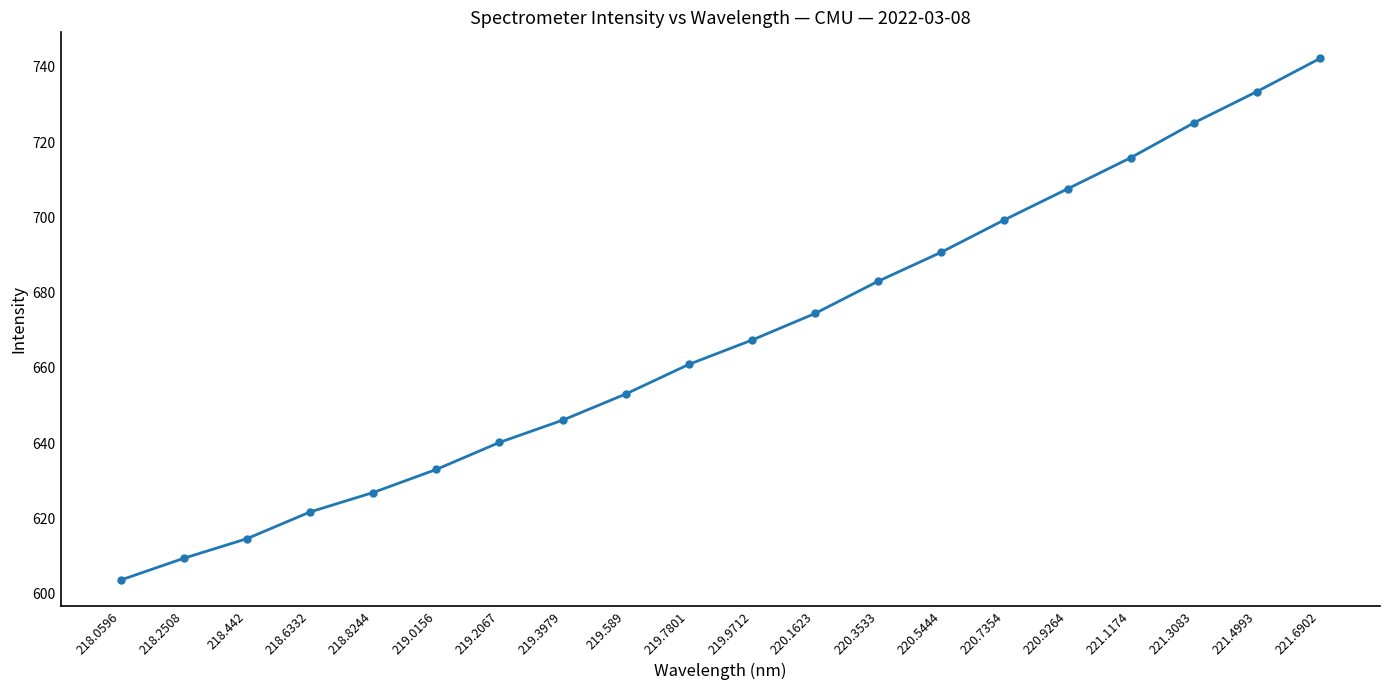

What is the ratio of the value at 220.3533 to the value at 218.2508?

1.1